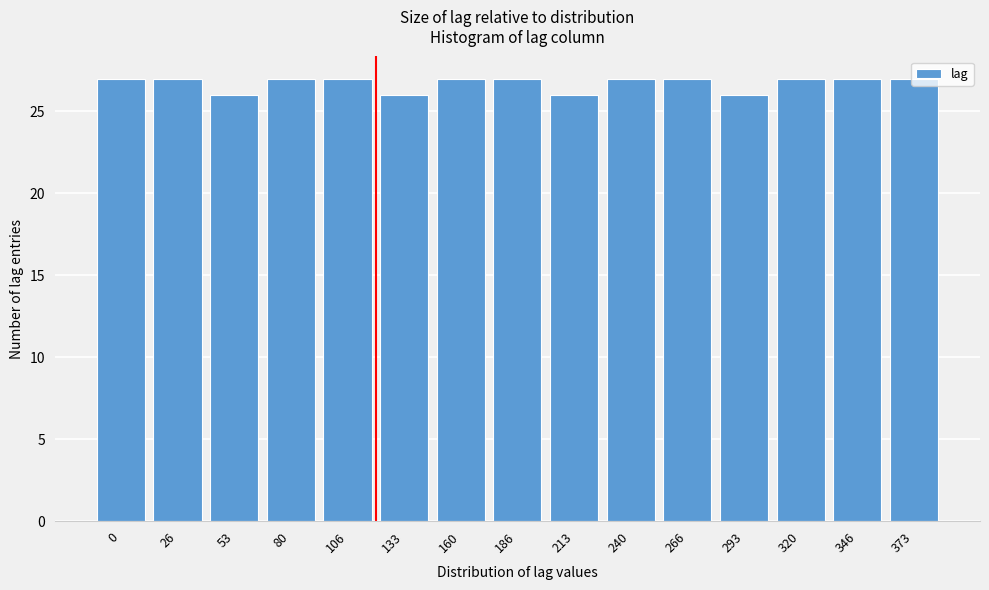

What is the sum of the values at 240 and 80?

54